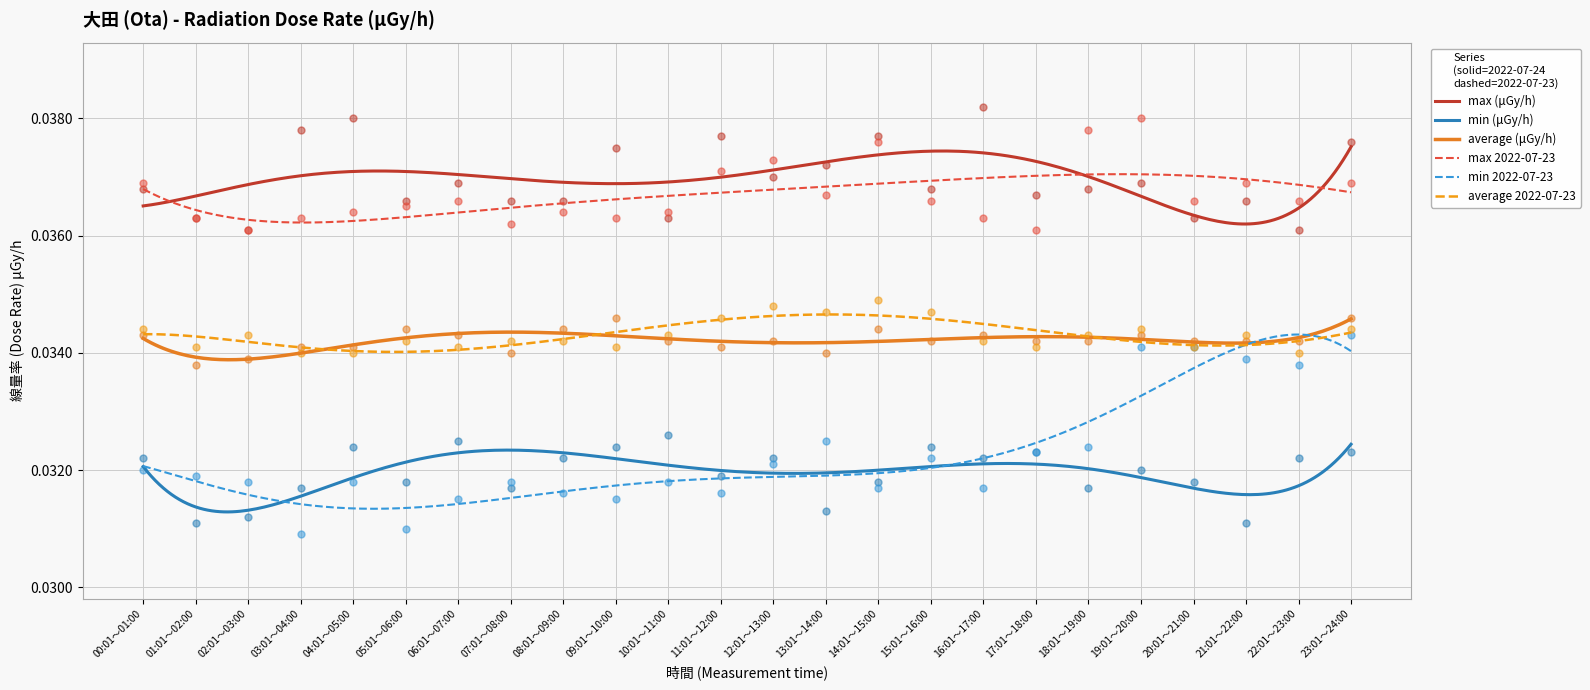

What are all the series names shown in the legend?

max (μGy/h), min (μGy/h), average (μGy/h), max 2022-07-23, min 2022-07-23, average 2022-07-23